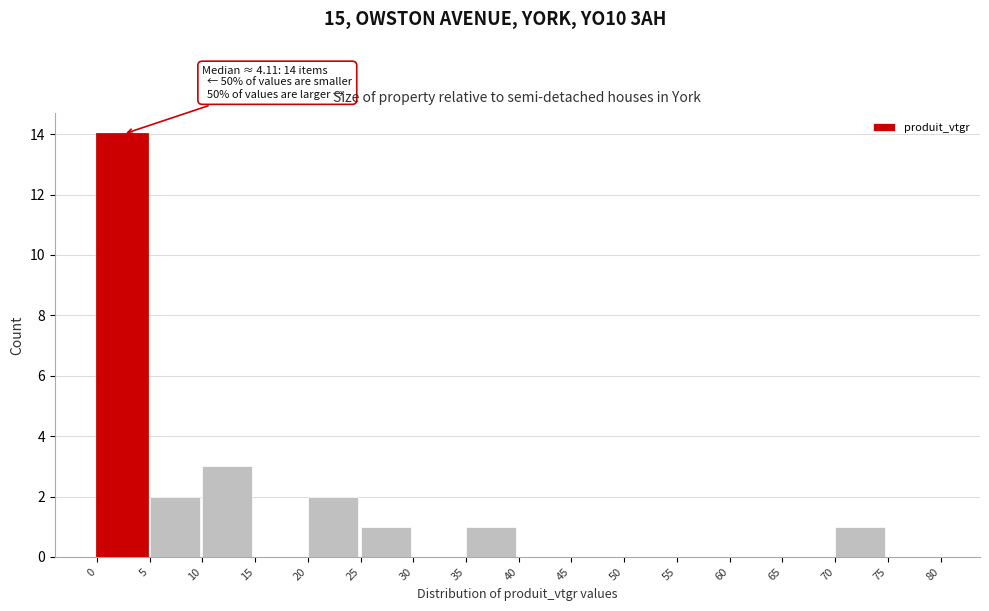

Which range on the x-axis has the tallest bar?

0 to 5